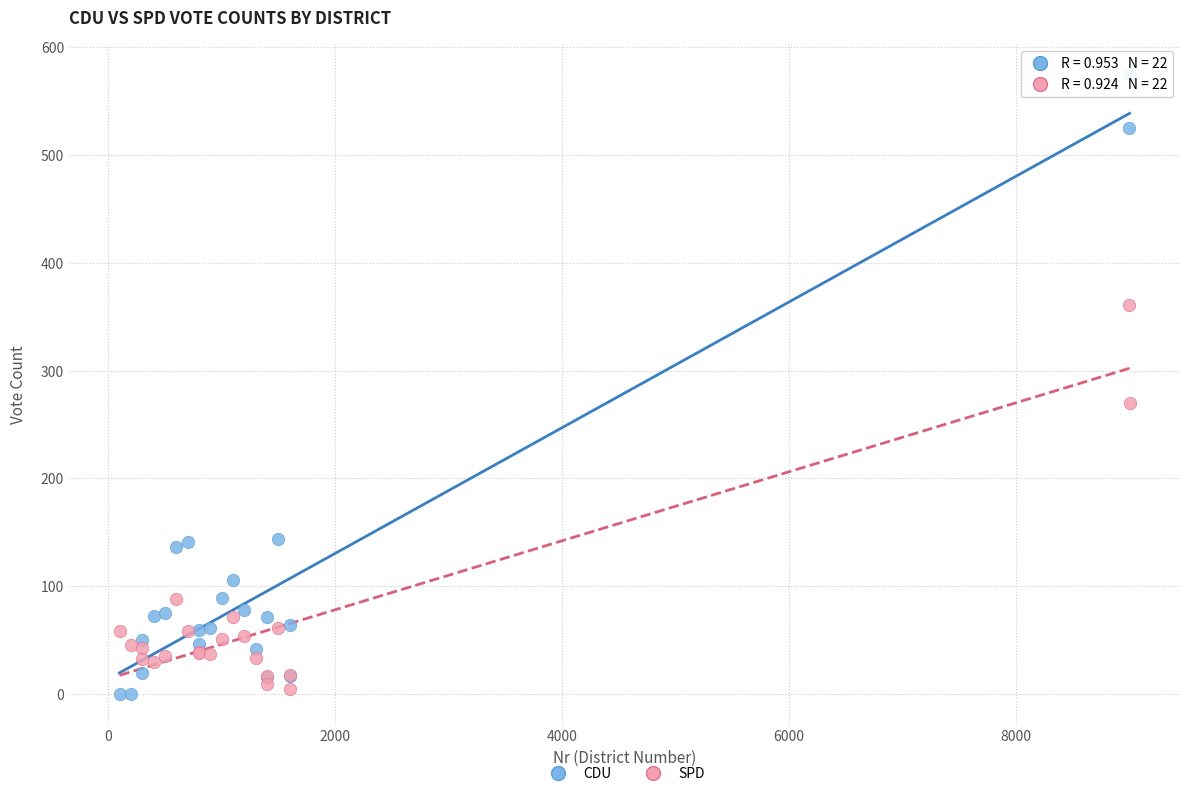

Which series has the widest spread of Y values?

CDU